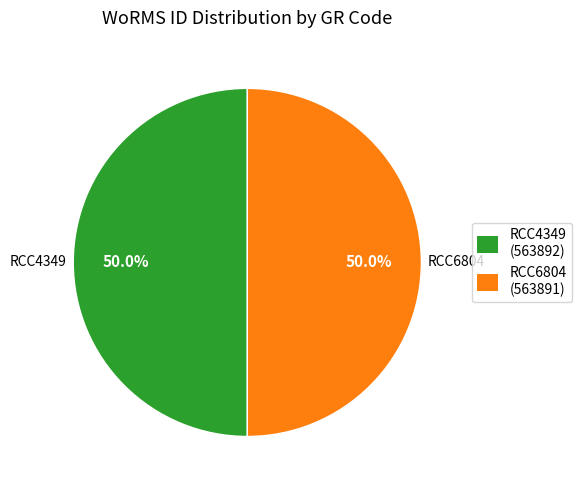

Combined, do RCC6804 (563891) and RCC4349 (563892) account for over 50%?

Yes